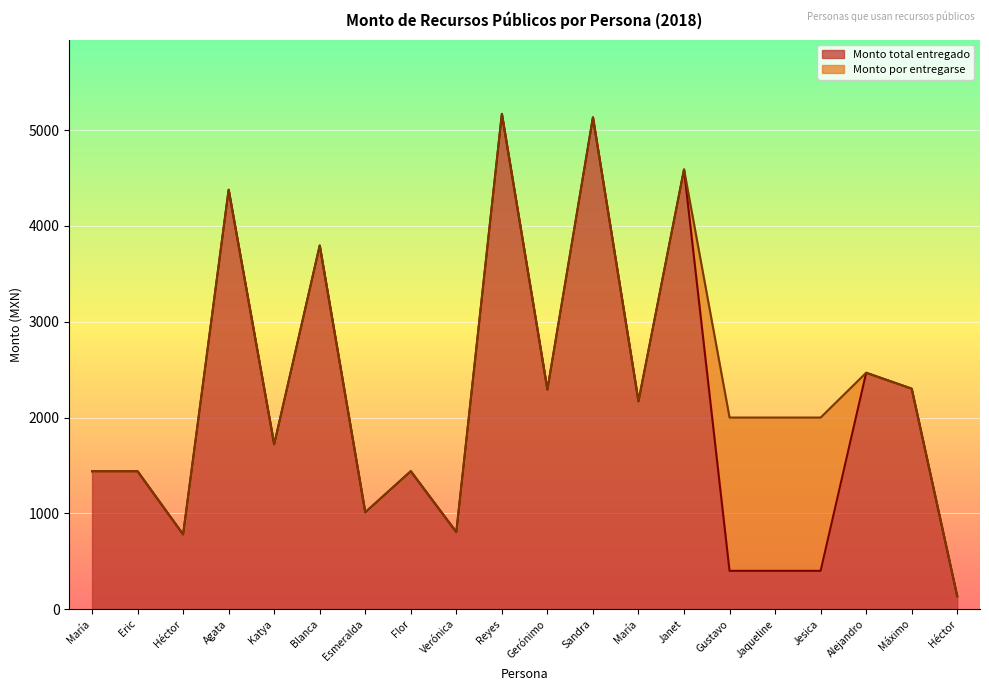

True or false: the data shows 2169.1 at María.

True